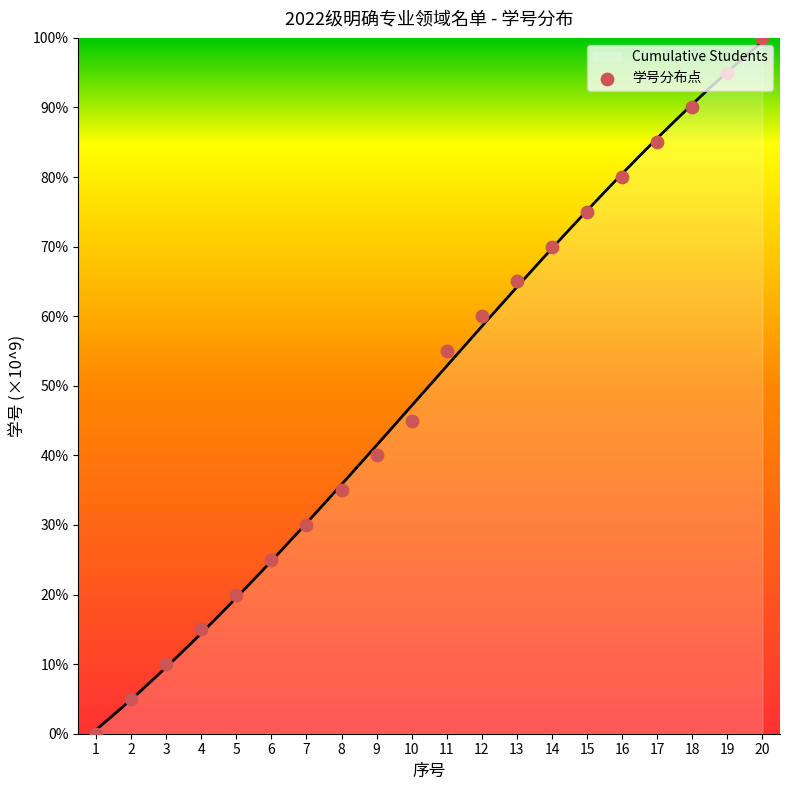

What is the change in value from 11 to 13?

+10.0